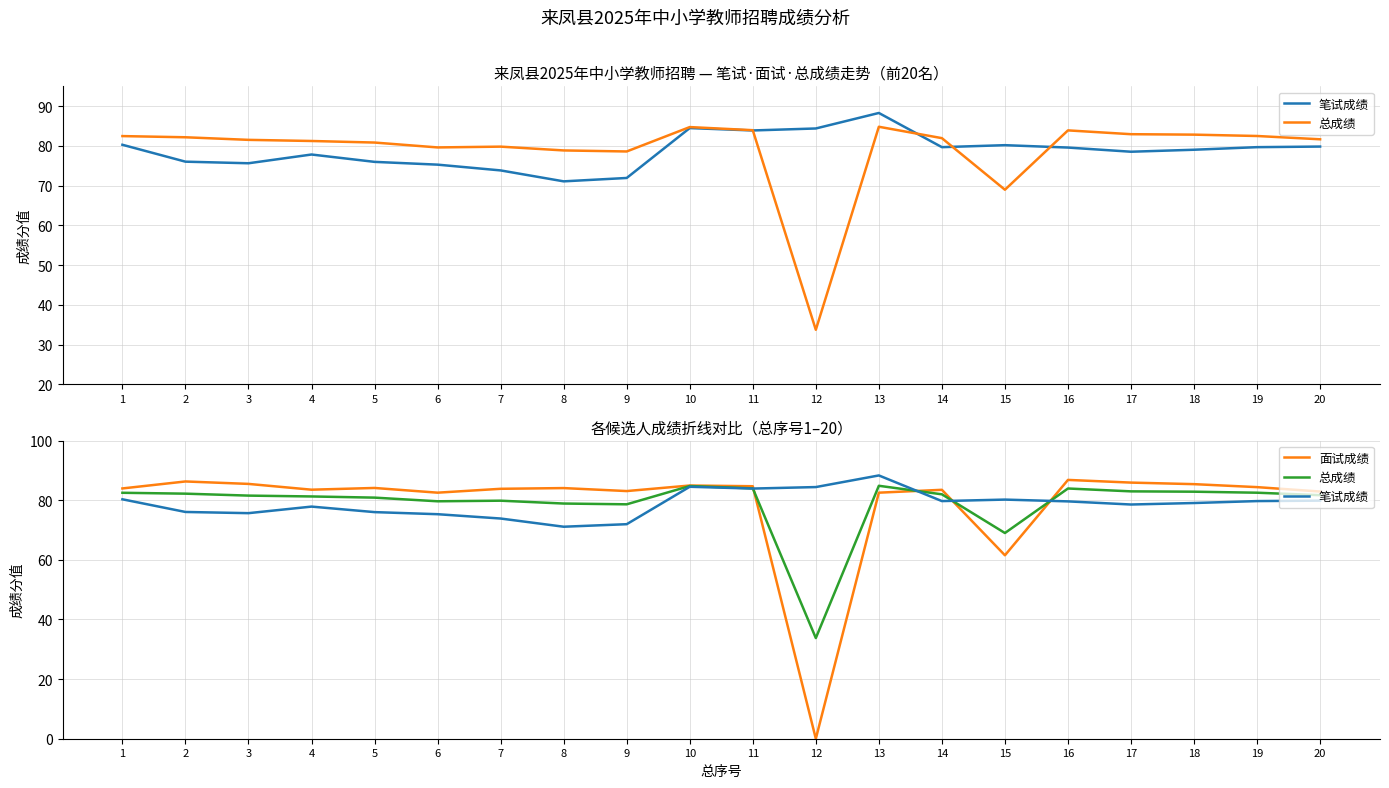

Does the chart have visible grid lines?

Yes